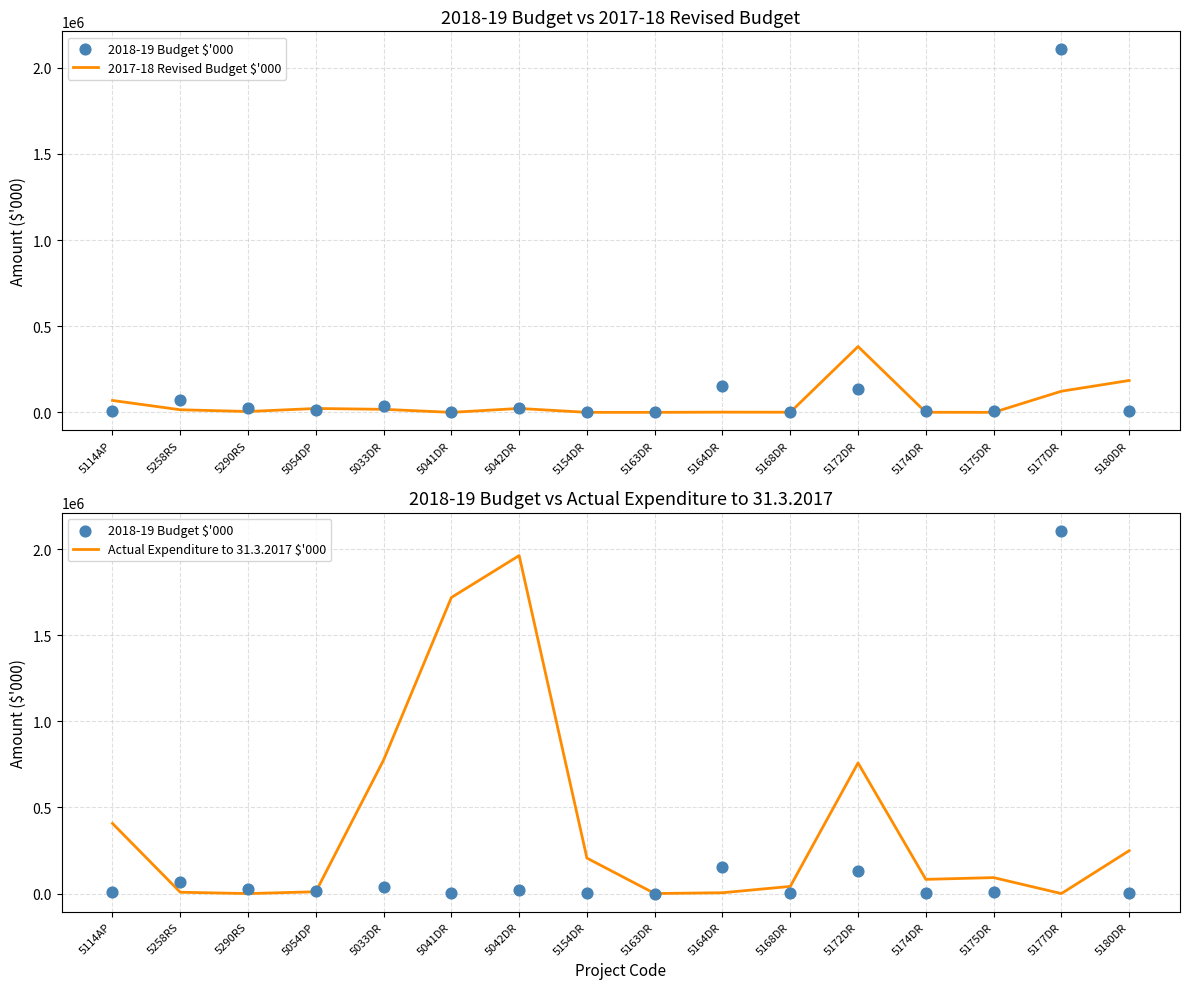

Which series contains the lowest Y value?

2017-18 Revised Budget $'000